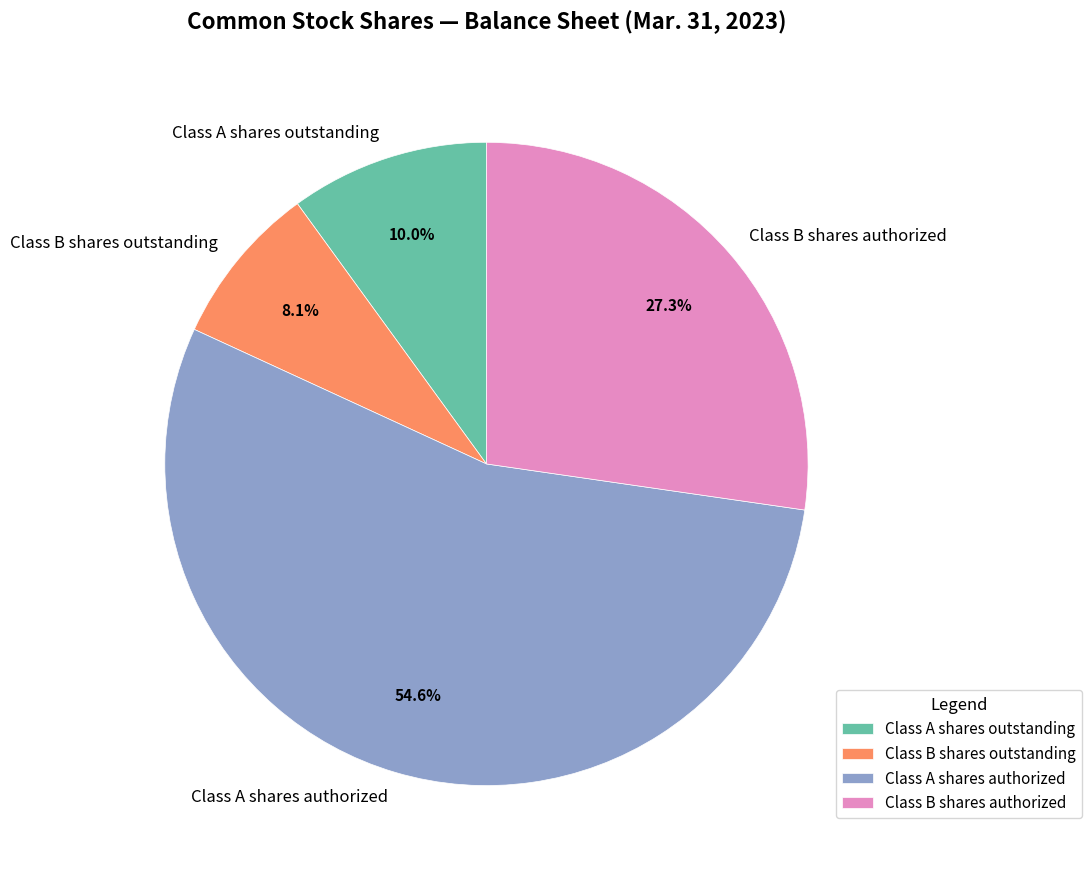

Which slice is the largest?

Class A shares authorized